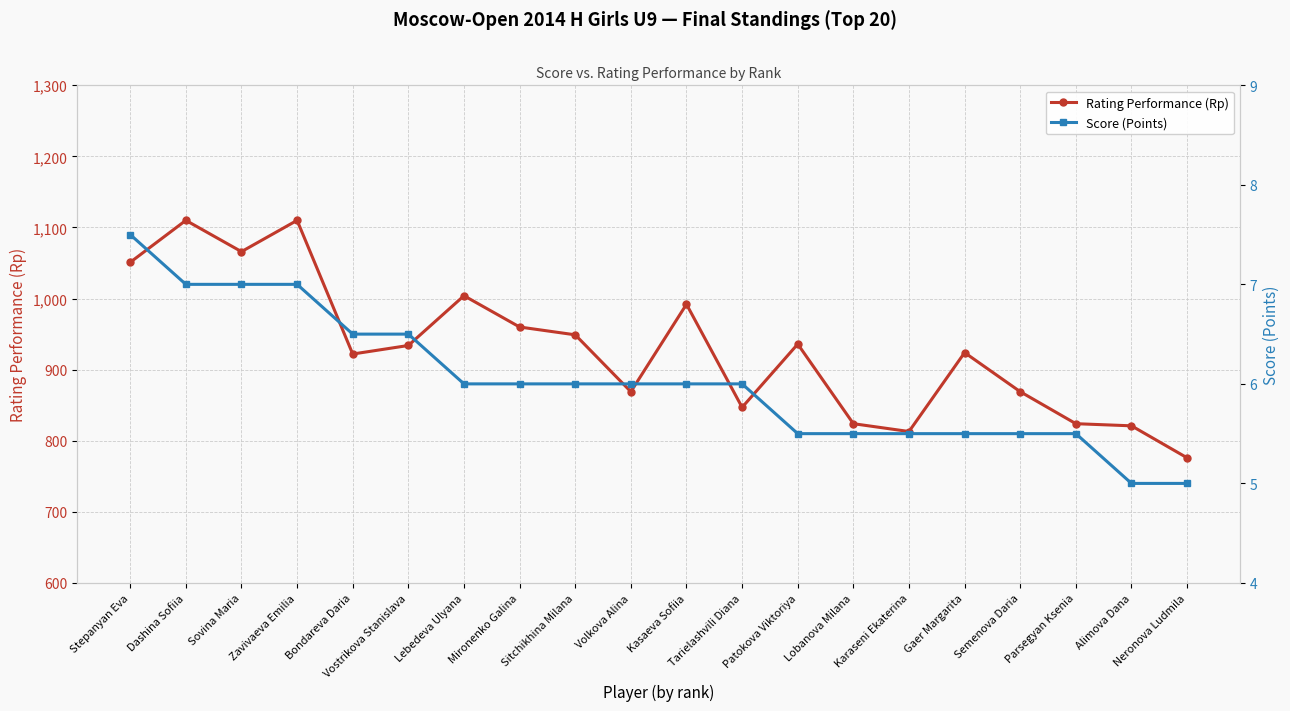

The Score (Points) series shows 6.0 at Mironenko Galina. True or false?

True